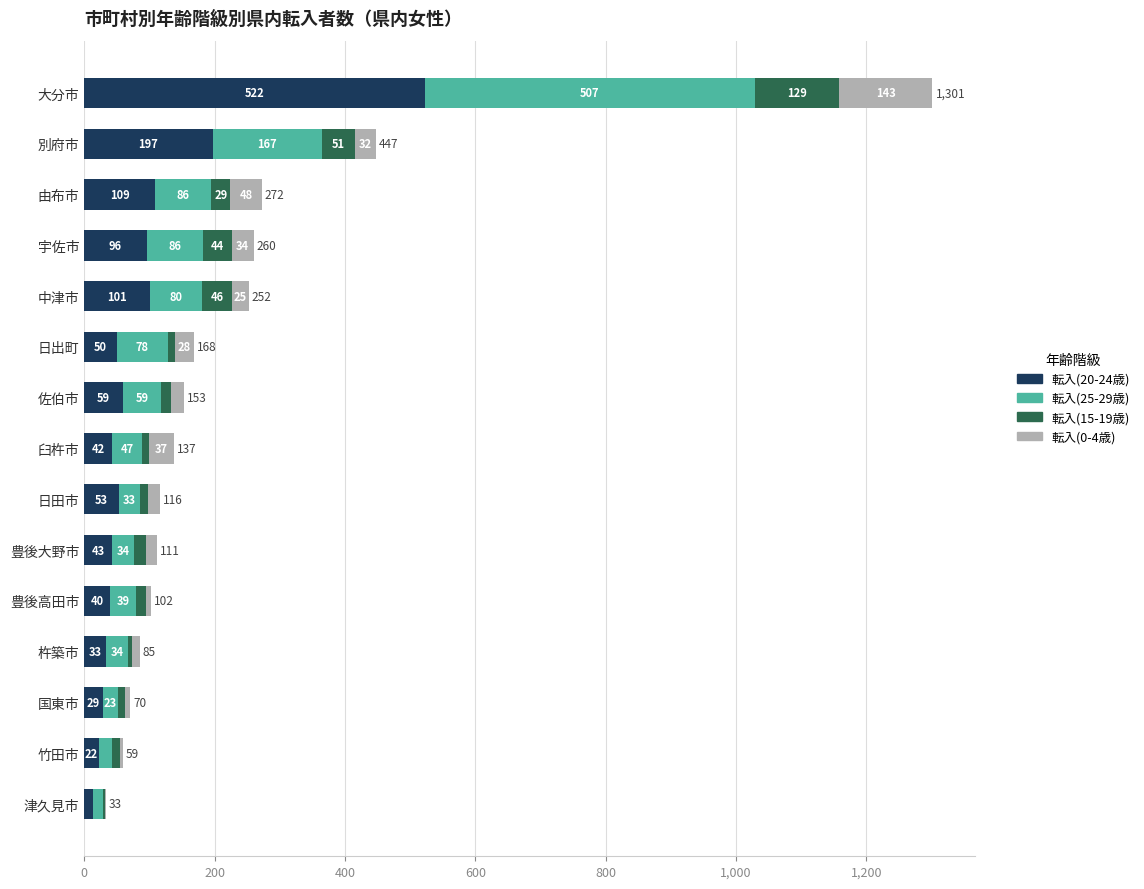

Is it true that 転入(20-24歳) equals 40 at 豊後高田市?

True